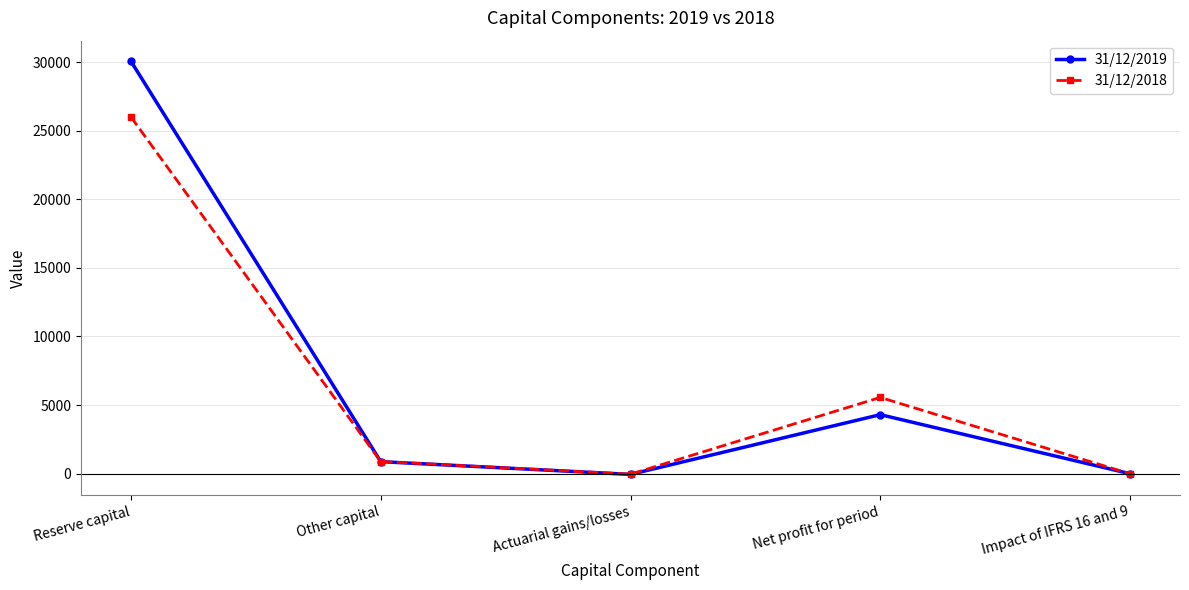

Rank the series by their maximum value, from highest to lowest.

31/12/2019, 31/12/2018